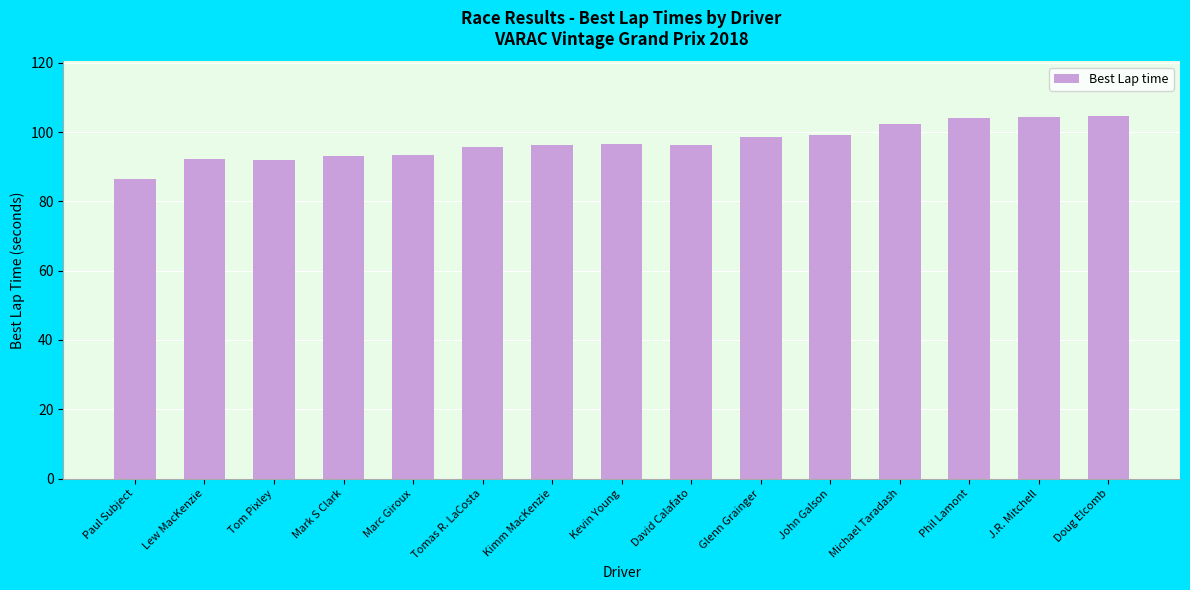

What is the minimum value shown in the chart?

86.3